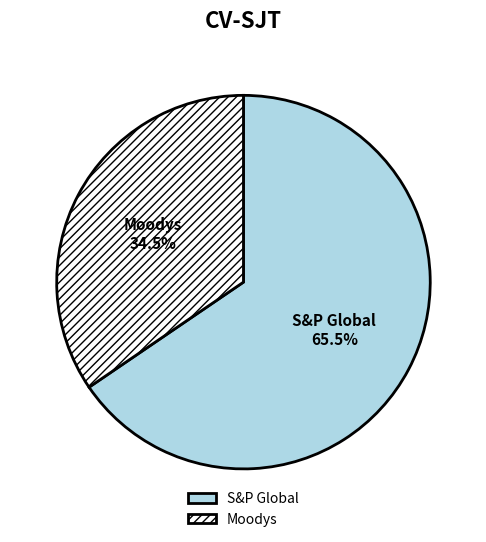

Between S&P Global and Moodys, which is larger?

S&P Global